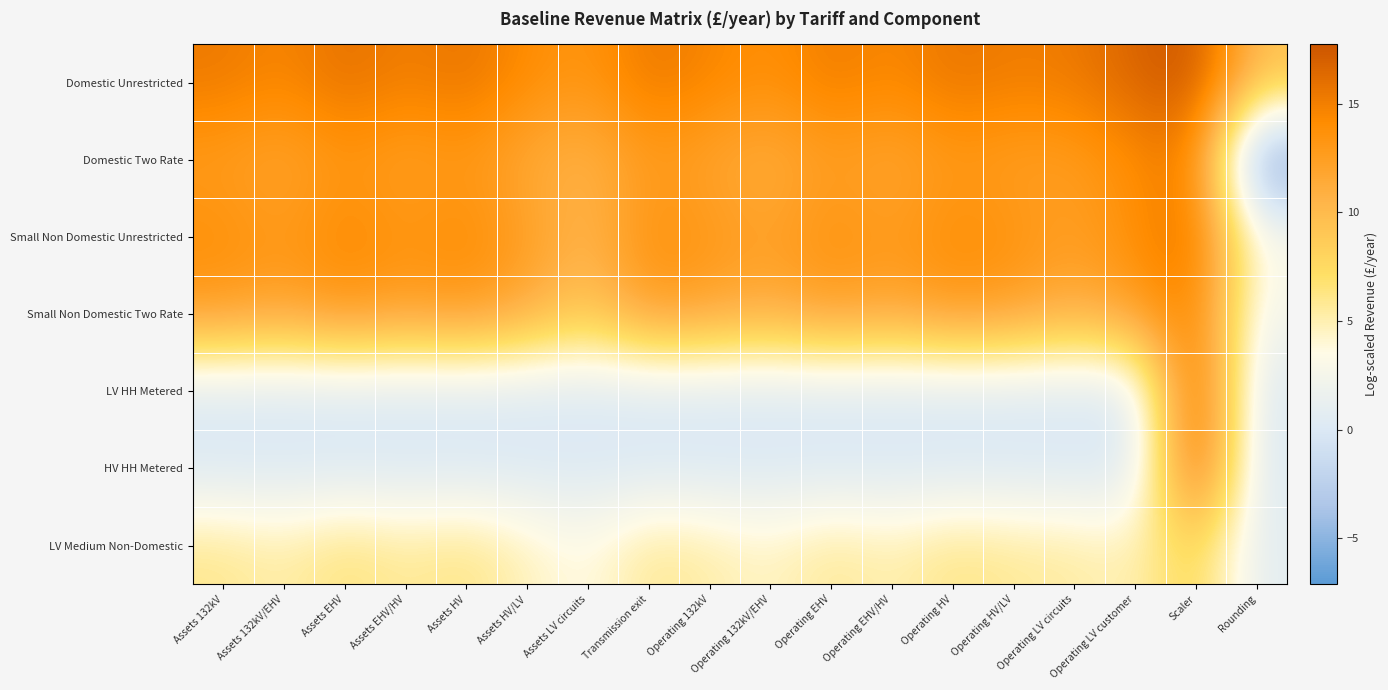

Reading left to right, transcribe all the data shown in this chart.

Domestic Unrestricted: Assets 132kV=15.4	Assets 132kV/EHV=14.5	Assets EHV=16.0	Assets EHV/HV=14.9	Assets HV=15.7	Assets HV/LV=14.1	Assets LV circuits=13.2	Transmission exit=15.5	Operating 132kV=14.6	Operating 132kV/EHV=13.7	Operating EHV=15.2	Operating EHV/HV=14.3	Operating HV=15.7	Operating HV/LV=15.1	Operating LV circuits=15.3	Operating LV customer=16.8	Scaler=17.8	Rounding=9.6
Domestic Two Rate: Assets 132kV=12.7	Assets 132kV/EHV=11.8	Assets EHV=13.3	Assets EHV/HV=12.3	Assets HV=13.0	Assets HV/LV=11.4	Assets LV circuits=10.5	Transmission exit=12.8	Operating 132kV=11.9	Operating 132kV/EHV=11.0	Operating EHV=12.5	Operating EHV/HV=11.6	Operating HV=13.0	Operating HV/LV=12.4	Operating LV circuits=12.6	Operating LV customer=14.0	Scaler=15.1	Rounding=-7.1
Small Non Domestic Unrestricted: Assets 132kV=13.9	Assets 132kV/EHV=13.0	Assets EHV=14.4	Assets EHV/HV=13.4	Assets HV=14.2	Assets HV/LV=12.5	Assets LV circuits=10.3	Transmission exit=13.8	Operating 132kV=13.1	Operating 132kV/EHV=12.2	Operating EHV=13.7	Operating EHV/HV=12.8	Operating HV=14.1	Operating HV/LV=13.5	Operating LV circuits=12.4	Operating LV customer=14.0	Scaler=16.1	Rounding=3.2
Small Non Domestic Two Rate: Assets 132kV=12.8	Assets 132kV/EHV=11.9	Assets EHV=13.3	Assets EHV/HV=12.3	Assets HV=13.1	Assets HV/LV=11.4	Assets LV circuits=8.9	Transmission exit=12.7	Operating 132kV=12.0	Operating 132kV/EHV=11.1	Operating EHV=12.6	Operating EHV/HV=11.7	Operating HV=13.0	Operating HV/LV=12.4	Operating LV circuits=10.9	Operating LV customer=12.5	Scaler=15.0	Rounding=2.2
LV HH Metered: Assets 132kV=0.0	Assets 132kV/EHV=0.0	Assets EHV=0.0	Assets EHV/HV=0.0	Assets HV=0.0	Assets HV/LV=0.0	Assets LV circuits=0.0	Transmission exit=0.0	Operating 132kV=0.0	Operating 132kV/EHV=0.0	Operating EHV=0.0	Operating EHV/HV=0.0	Operating HV=0.0	Operating HV/LV=0.0	Operating LV circuits=0.0	Operating LV customer=0.0	Scaler=17.7	Rounding=0.0
HV HH Metered: Assets 132kV=0.0	Assets 132kV/EHV=0.0	Assets EHV=0.0	Assets EHV/HV=0.0	Assets HV=0.0	Assets HV/LV=0.0	Assets LV circuits=0.0	Transmission exit=0.0	Operating 132kV=0.0	Operating 132kV/EHV=0.0	Operating EHV=0.0	Operating EHV/HV=0.0	Operating HV=0.0	Operating HV/LV=0.0	Operating LV circuits=0.0	Operating LV customer=0.0	Scaler=17.5	Rounding=0.0
LV Medium Non-Domestic: Assets 132kV=6.0	Assets 132kV/EHV=5.2	Assets EHV=6.6	Assets EHV/HV=5.6	Assets HV=6.4	Assets HV/LV=4.7	Assets LV circuits=3.4	Transmission exit=6.0	Operating 132kV=5.3	Operating 132kV/EHV=4.4	Operating EHV=5.9	Operating EHV/HV=5.0	Operating HV=6.3	Operating HV/LV=5.7	Operating LV circuits=5.5	Operating LV customer=4.8	Scaler=8.3	Rounding=0.7